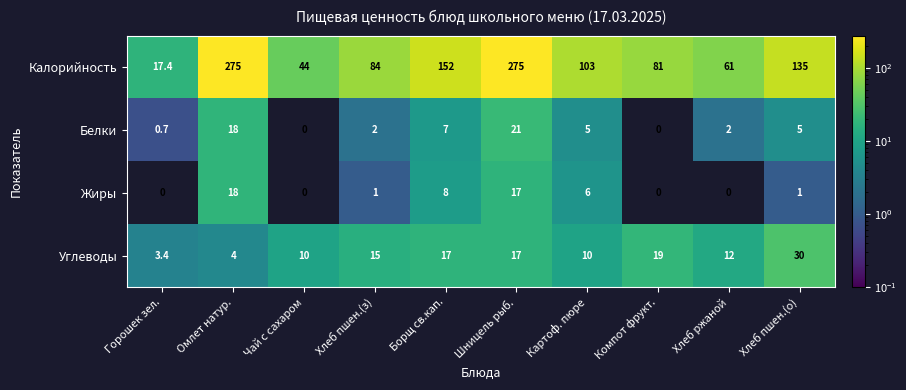

How many data points in Белки are less than 5?

5